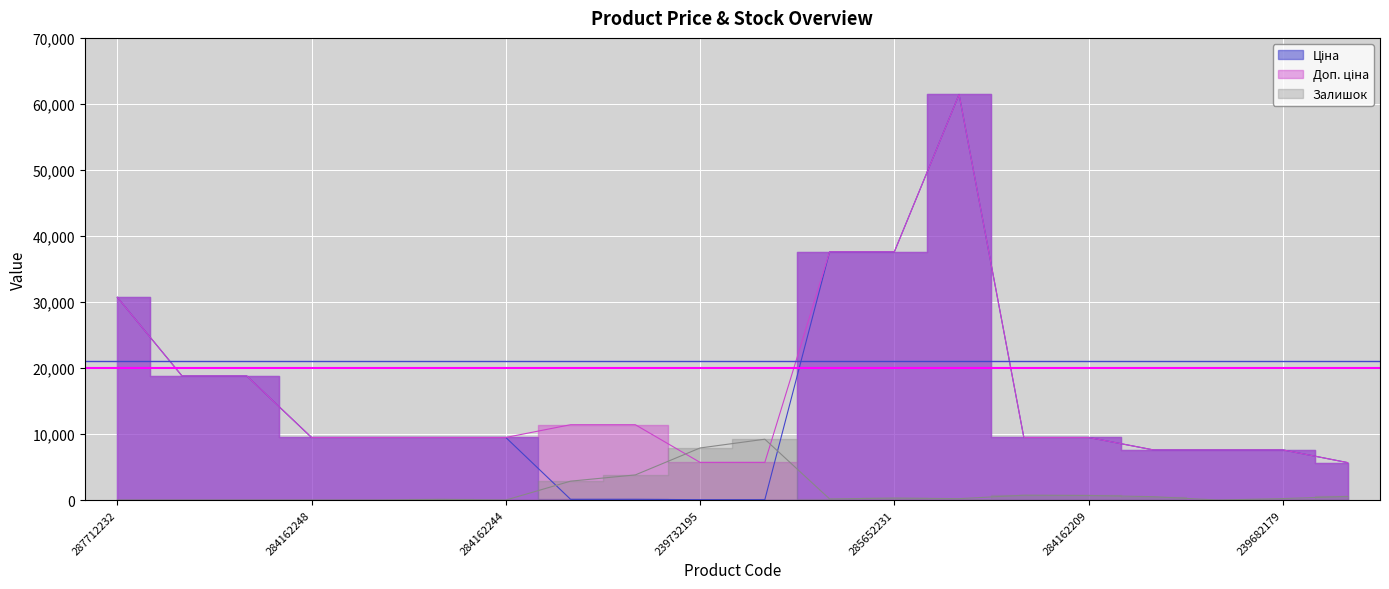

What is the spread (max minus min) of values at 287712232?

30717.1